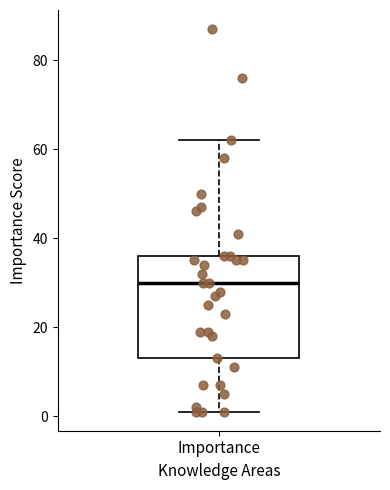

Where does the upper whisker of the box for Importance end on the y-axis? The values are not printed on the chart, so give them approximately, as read against the axis.

62